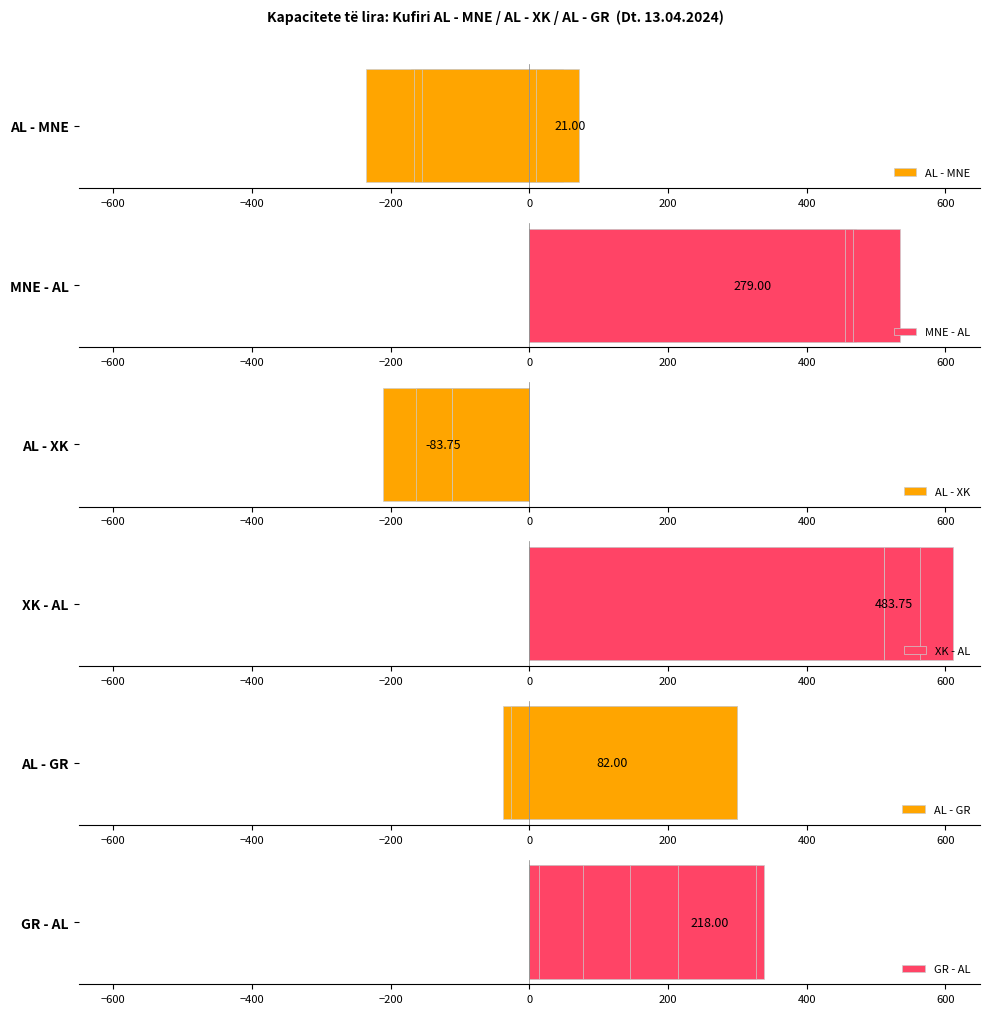

List the series in order of their peak value, highest first.

XK - AL, MNE - AL, GR - AL, AL - GR, AL - MNE, AL - XK